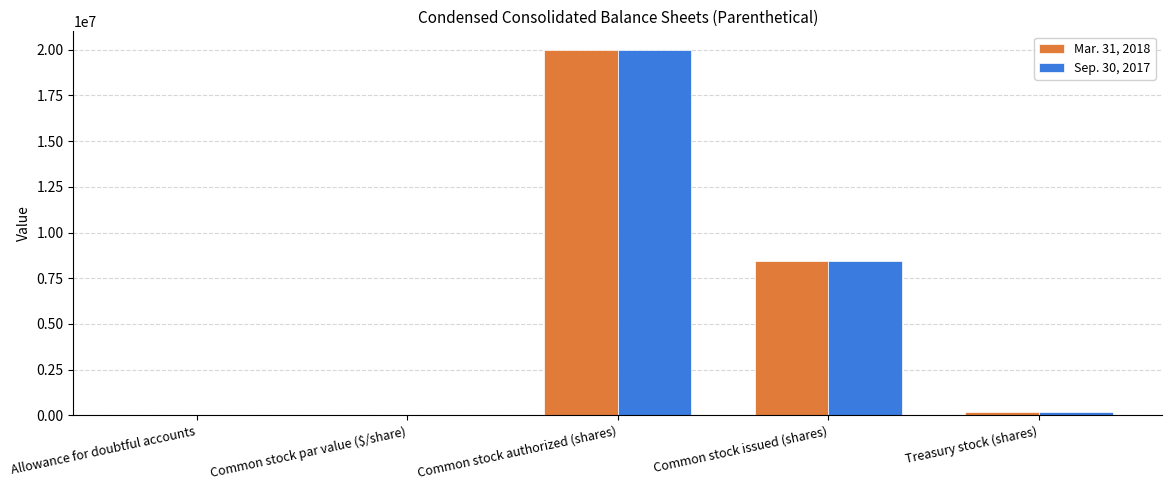

What is the greatest value displayed?

20000000.0